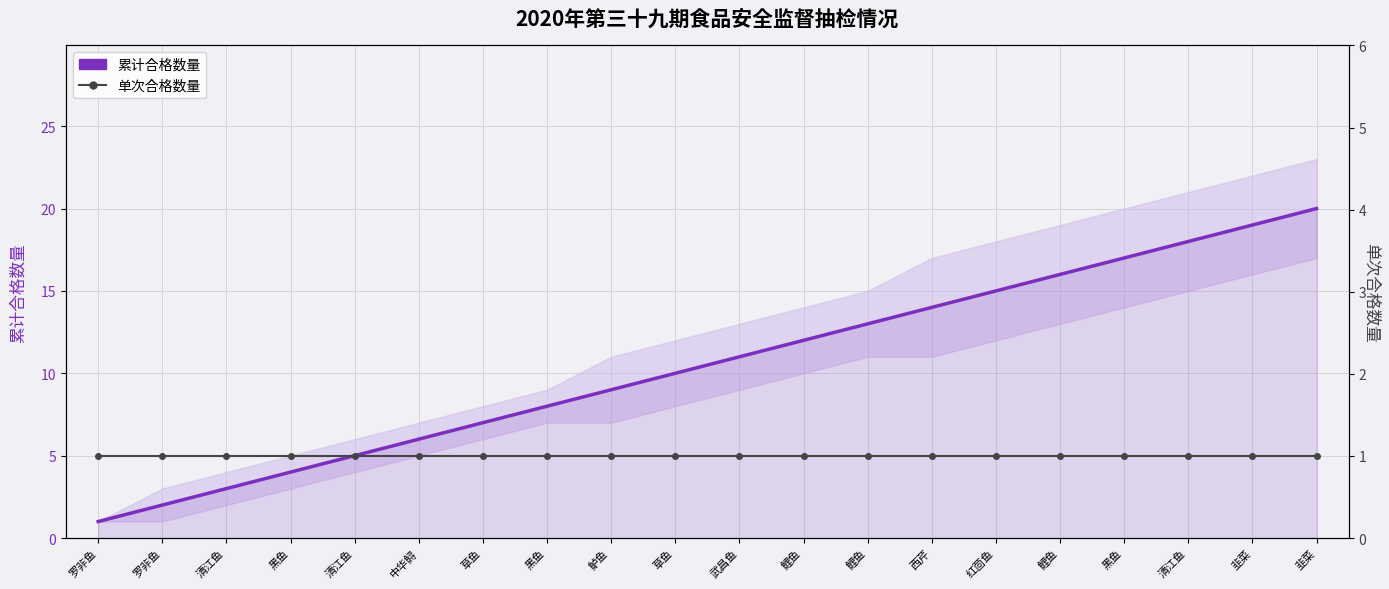

What is the maximum value shown in the chart?

20